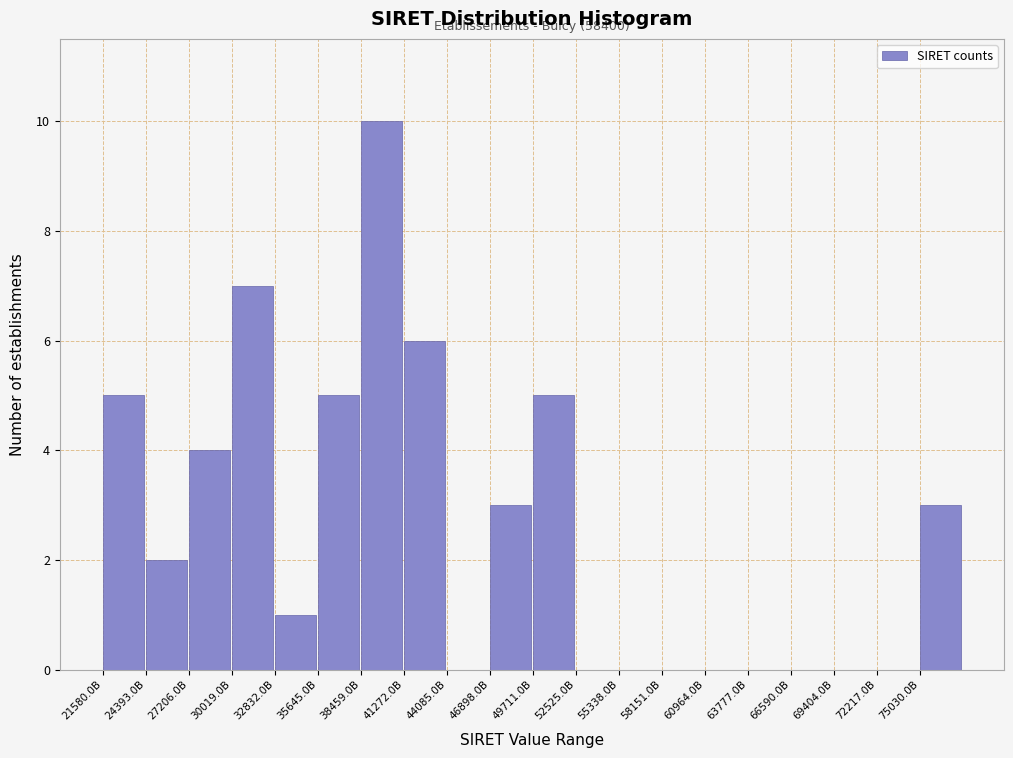

Reading left to right, transcribe all the data shown in this chart.

21580.0B=5	24393.0B=2	27206.0B=4	30019.0B=7	32832.0B=1	35645.0B=5	38459.0B=10	41272.0B=6	44085.0B=0	46898.0B=3	49711.0B=5	52525.0B=0	55338.0B=0	58151.0B=0	60964.0B=0	63777.0B=0	66590.0B=0	69404.0B=0	72217.0B=0	75030.0B=3